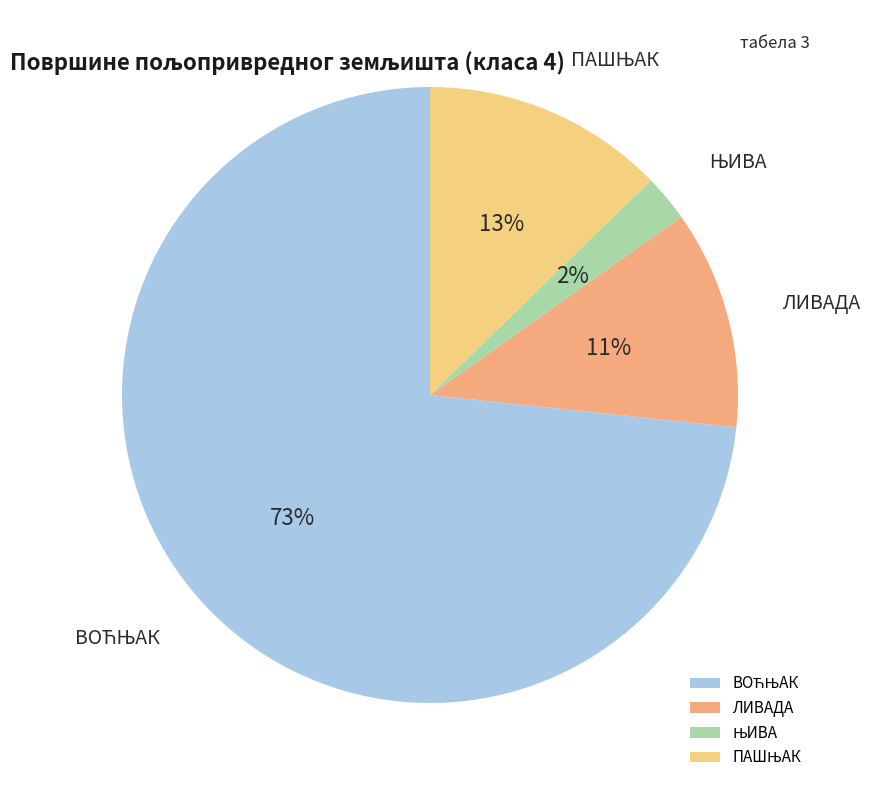

To the nearest percent, what is the average slice percentage?

25%